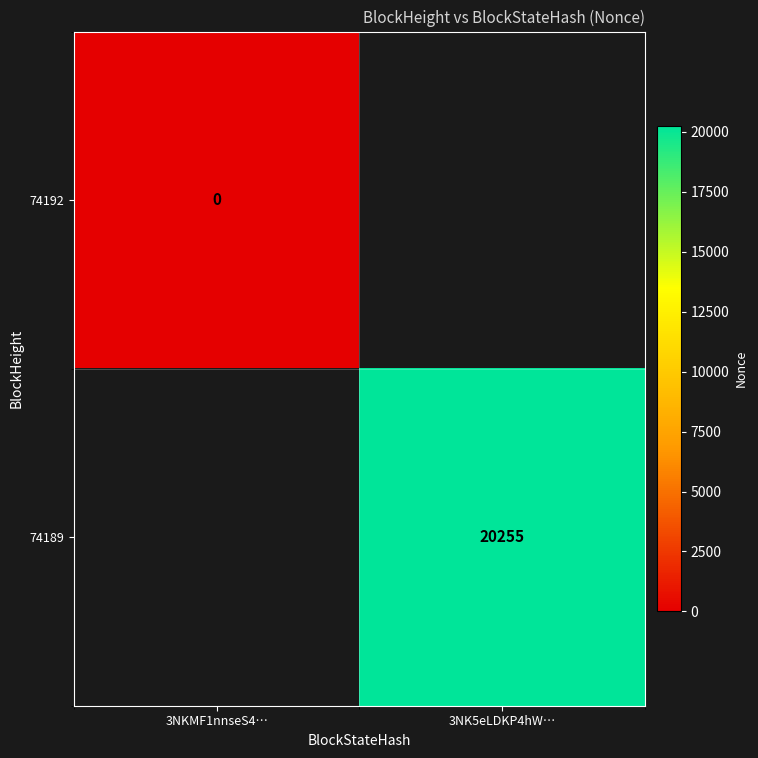

Is the value of 74189 at 3NK5eLDKP4hW… greater than the value of 74192 at 3NKMF1nnseS4…?

Yes